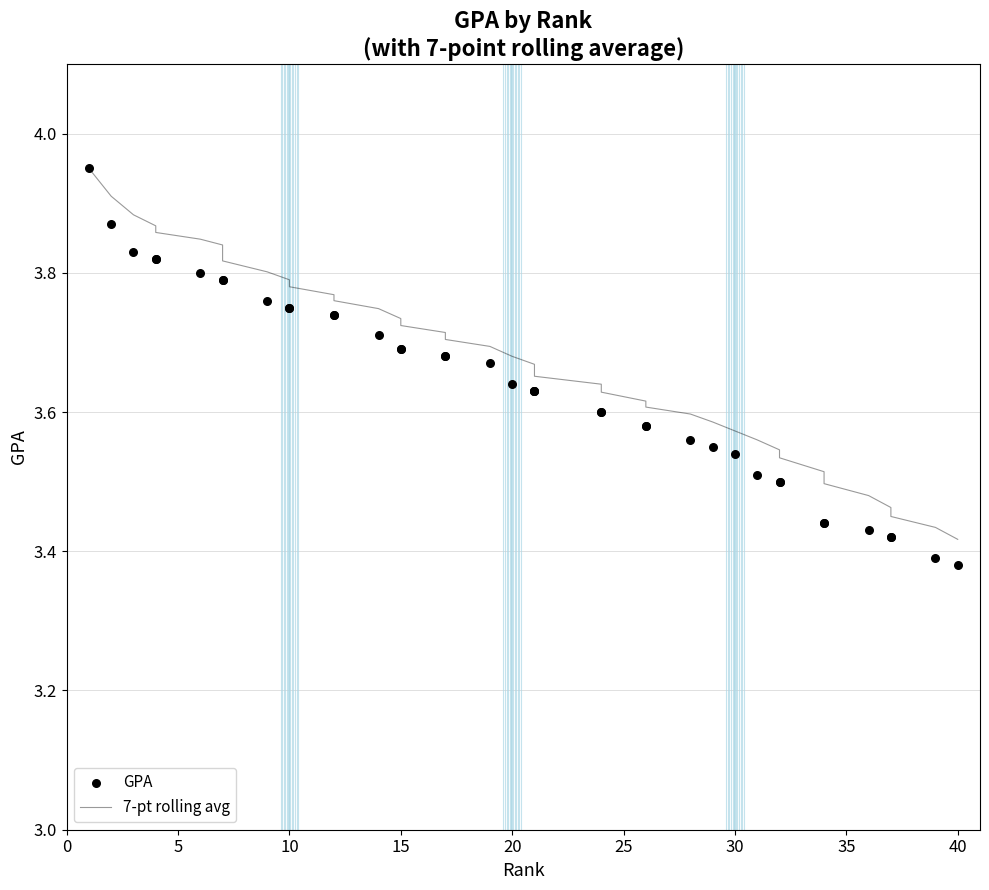

At how many categories does at least one series exceed 3?

40